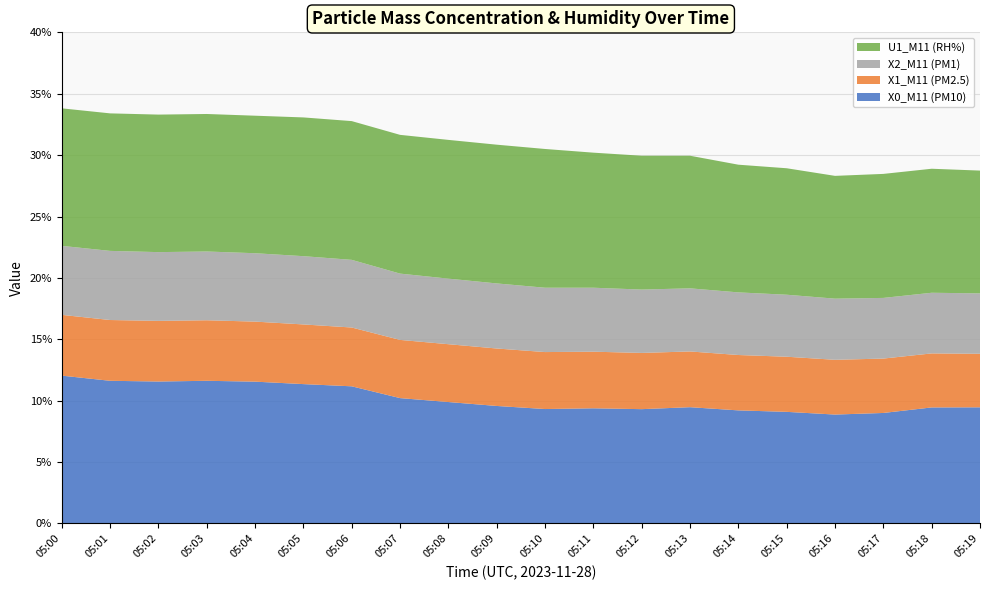

Reading left to right, list all the values displayed in this chart.

X0_M11 (PM10): 05:00=12.0	05:01=11.6	05:02=11.6	05:03=11.6	05:04=11.6	05:05=11.3	05:06=11.2	05:07=10.2	05:08=9.9	05:09=9.6	05:10=9.3	05:11=9.4	05:12=9.3	05:13=9.5	05:14=9.2	05:15=9.1	05:16=8.9	05:17=9.0	05:18=9.4	05:19=9.5
X1_M11 (PM2.5): 05:00=5.0	05:01=5.0	05:02=4.9	05:03=4.9	05:04=4.9	05:05=4.9	05:06=4.8	05:07=4.7	05:08=4.7	05:09=4.7	05:10=4.6	05:11=4.6	05:12=4.6	05:13=4.5	05:14=4.5	05:15=4.5	05:16=4.5	05:17=4.4	05:18=4.4	05:19=4.4
X2_M11 (PM1): 05:00=5.6	05:01=5.6	05:02=5.6	05:03=5.6	05:04=5.6	05:05=5.6	05:06=5.5	05:07=5.4	05:08=5.3	05:09=5.3	05:10=5.2	05:11=5.2	05:12=5.2	05:13=5.1	05:14=5.1	05:15=5.0	05:16=5.0	05:17=4.9	05:18=4.9	05:19=4.9
U1_M11 (RH%): 05:00=11.2	05:01=11.2	05:02=11.2	05:03=11.2	05:04=11.2	05:05=11.3	05:06=11.3	05:07=11.3	05:08=11.3	05:09=11.3	05:10=11.3	05:11=11.0	05:12=10.9	05:13=10.8	05:14=10.4	05:15=10.3	05:16=10.0	05:17=10.1	05:18=10.1	05:19=10.0